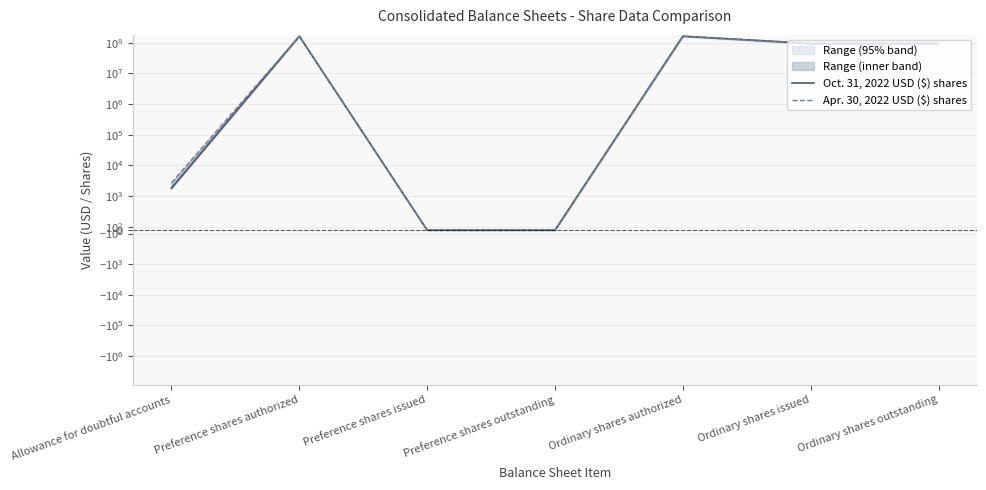

Reading left to right, extract all data points from this chart.

Oct. 31, 2022 USD ($) shares: Allowance for doubtful accounts=1801	Preference shares authorized=165000000	Preference shares issued=0	Preference shares outstanding=0	Ordinary shares authorized=165000000	Ordinary shares issued=95575775	Ordinary shares outstanding=95575775
Apr. 30, 2022 USD ($) shares: Allowance for doubtful accounts=2700	Preference shares authorized=165000000	Preference shares issued=0	Preference shares outstanding=0	Ordinary shares authorized=165000000	Ordinary shares issued=94174914	Ordinary shares outstanding=94174914